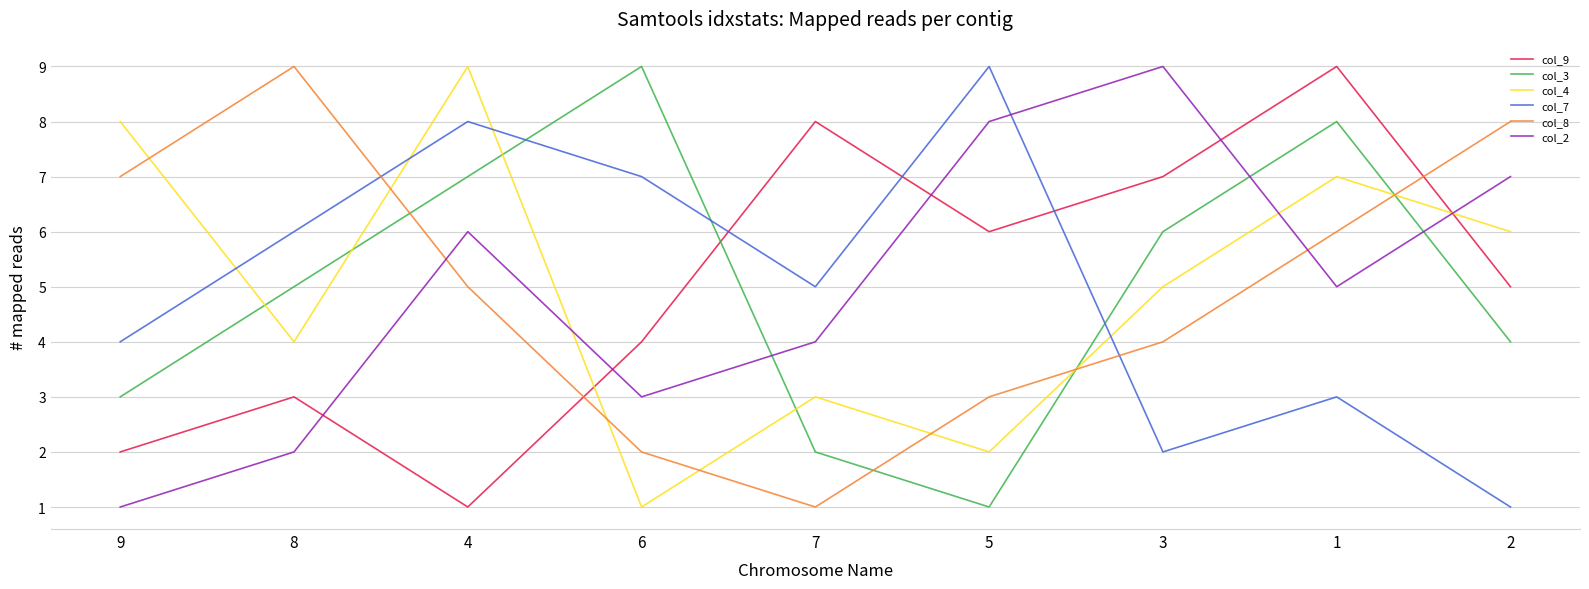

True or false: col_3 and col_7 intersect in this chart.

True